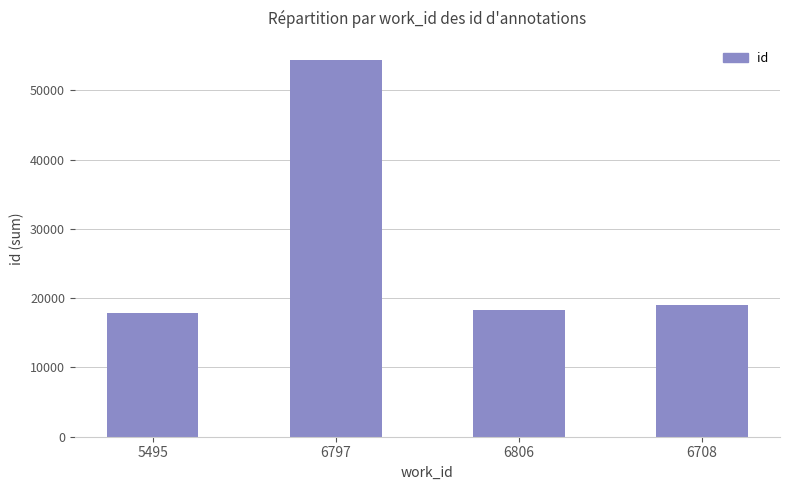

True or false: the data shows 24425 at 5495.

False